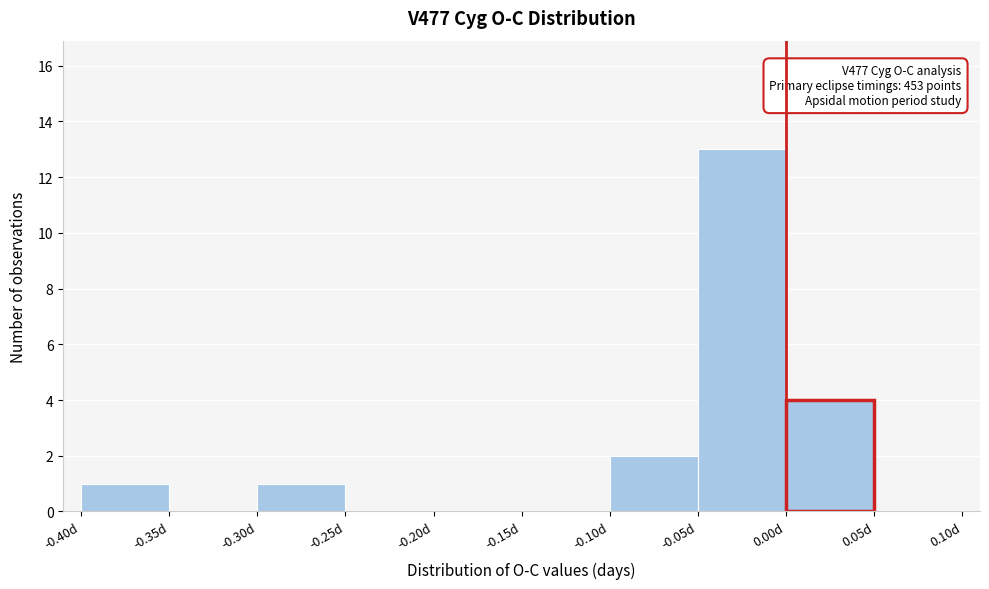

Which range on the x-axis has the tallest bar?

-0.05 to 0.00